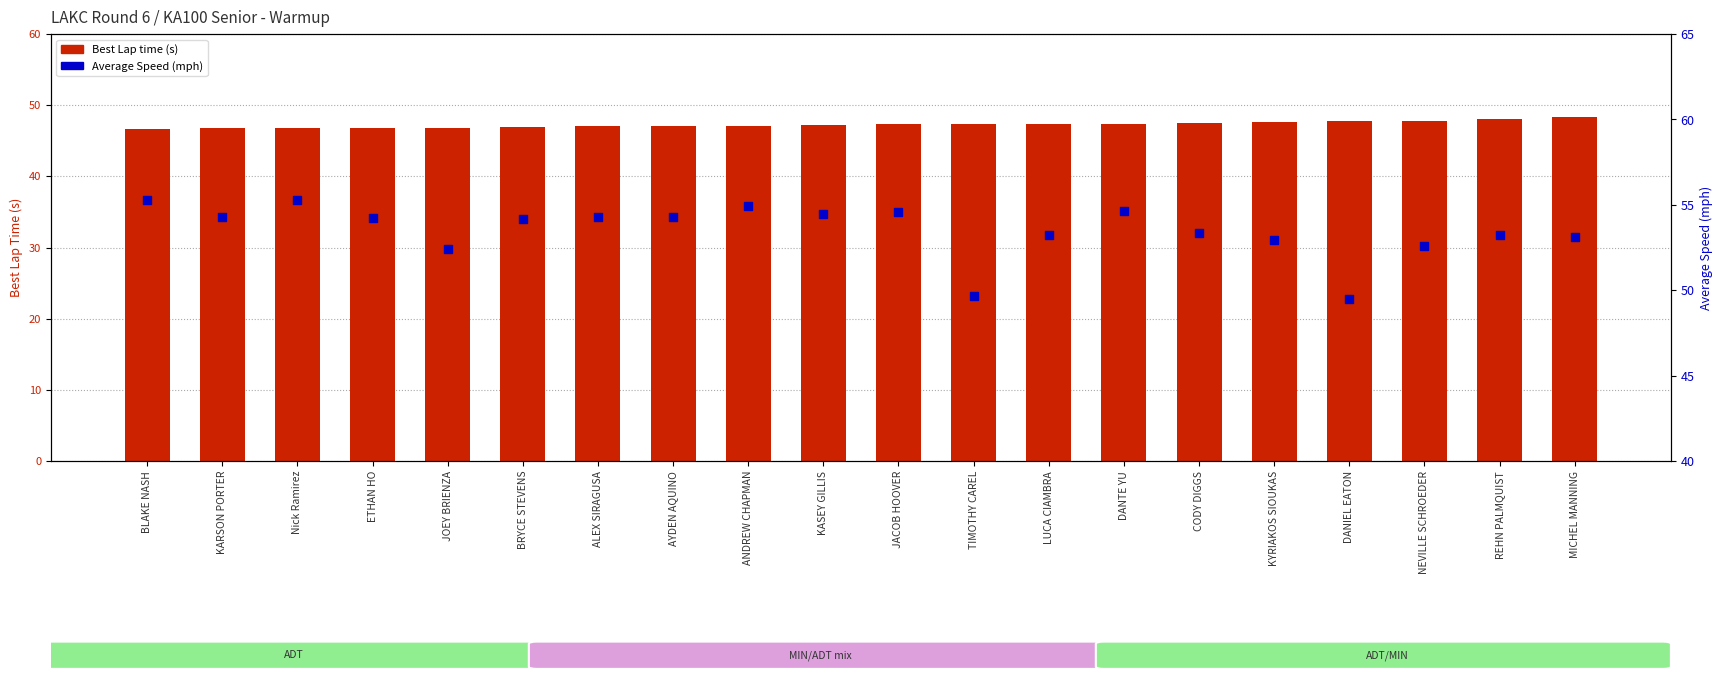

Which series has the widest spread of Y values?

Average Speed